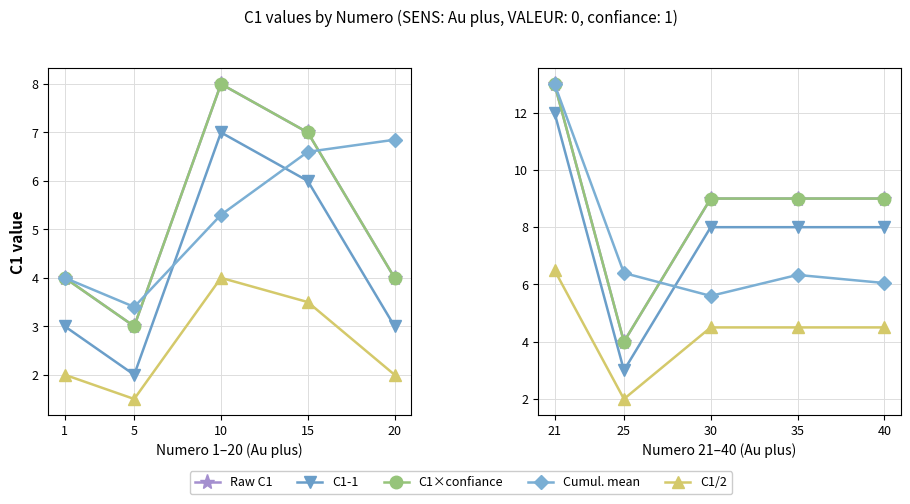

At 30, list the series in order from smallest to largest.

C1/2, Cumul. mean, C1-1, Raw C1, C1×confiance